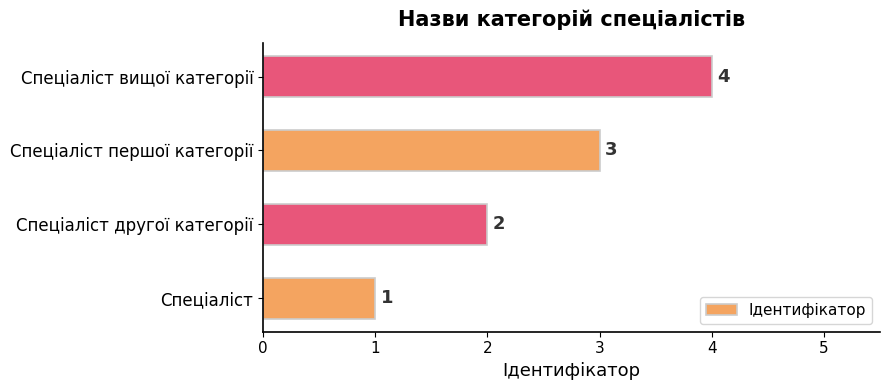

At which label is the value closest to 2?

Спеціаліст другої категорії